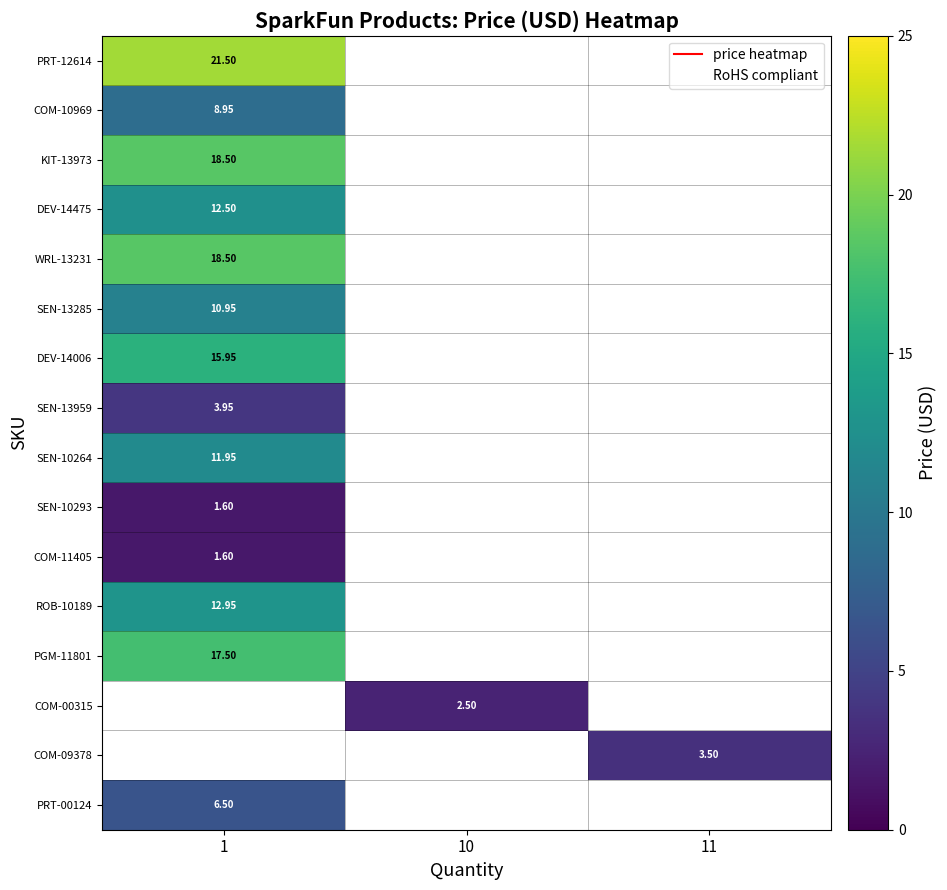

Which has a higher value, 10 or 11?

11